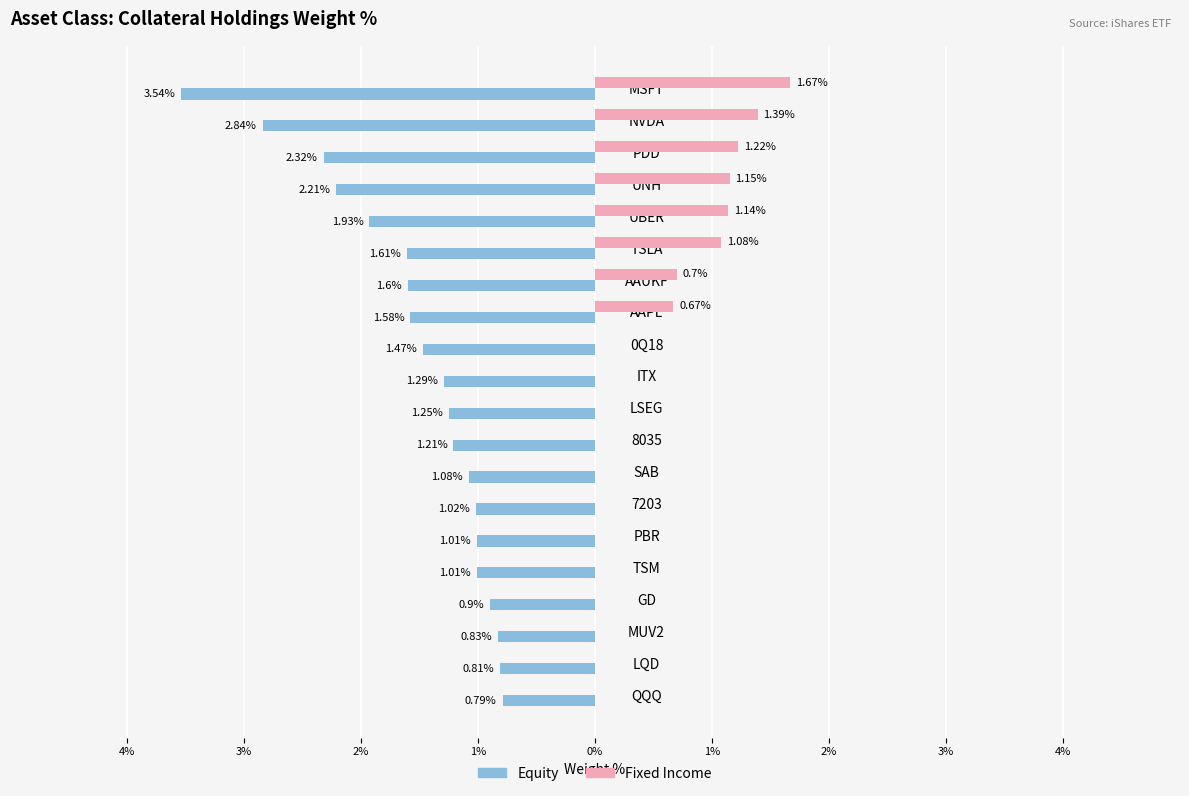

What are all the series names shown in the legend?

Equity, Fixed Income